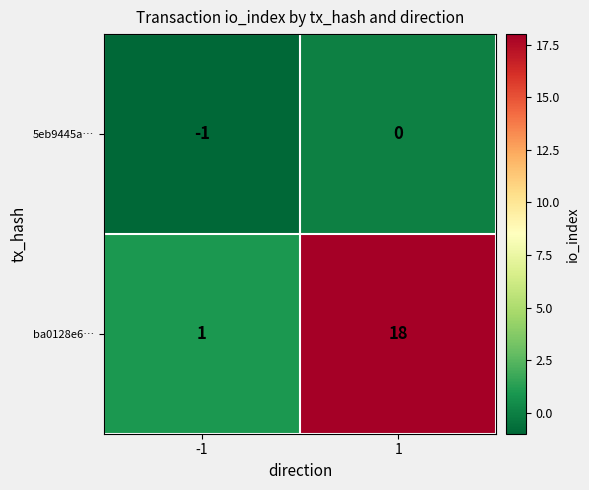

Reading right to left, transcribe all the data shown in this chart.

5eb9445a…: 1=0	-1=-1
ba0128e6…: 1=18	-1=1